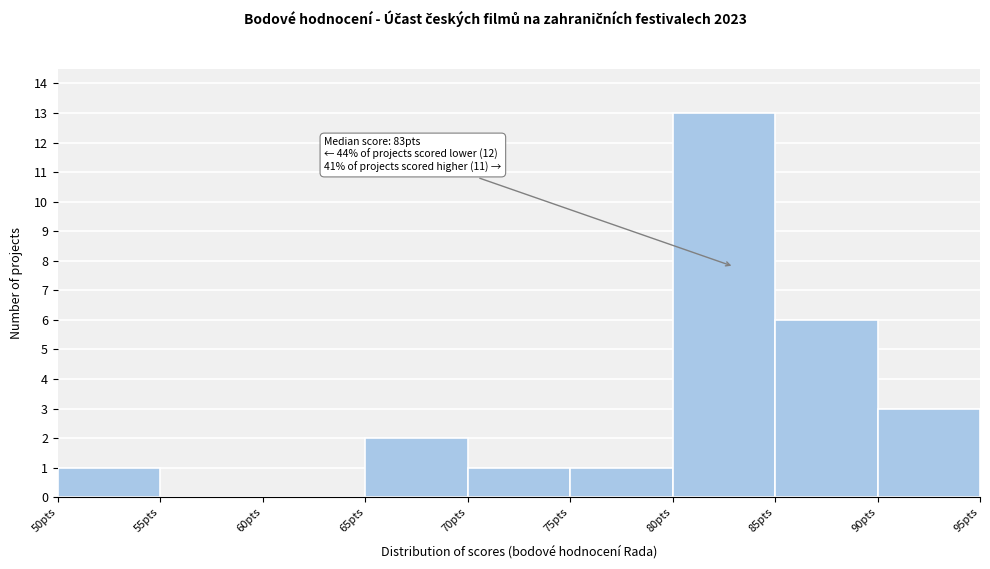

Which range on the x-axis has the tallest bar?

80 to 85